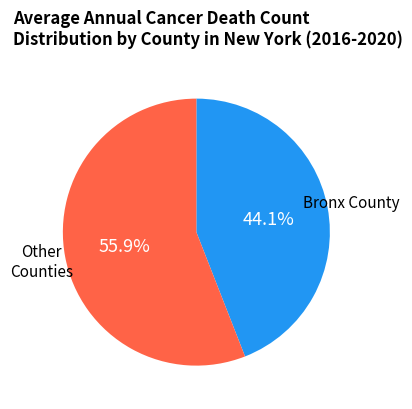

Rank the categories by value from highest to lowest.

Other Counties, Bronx County